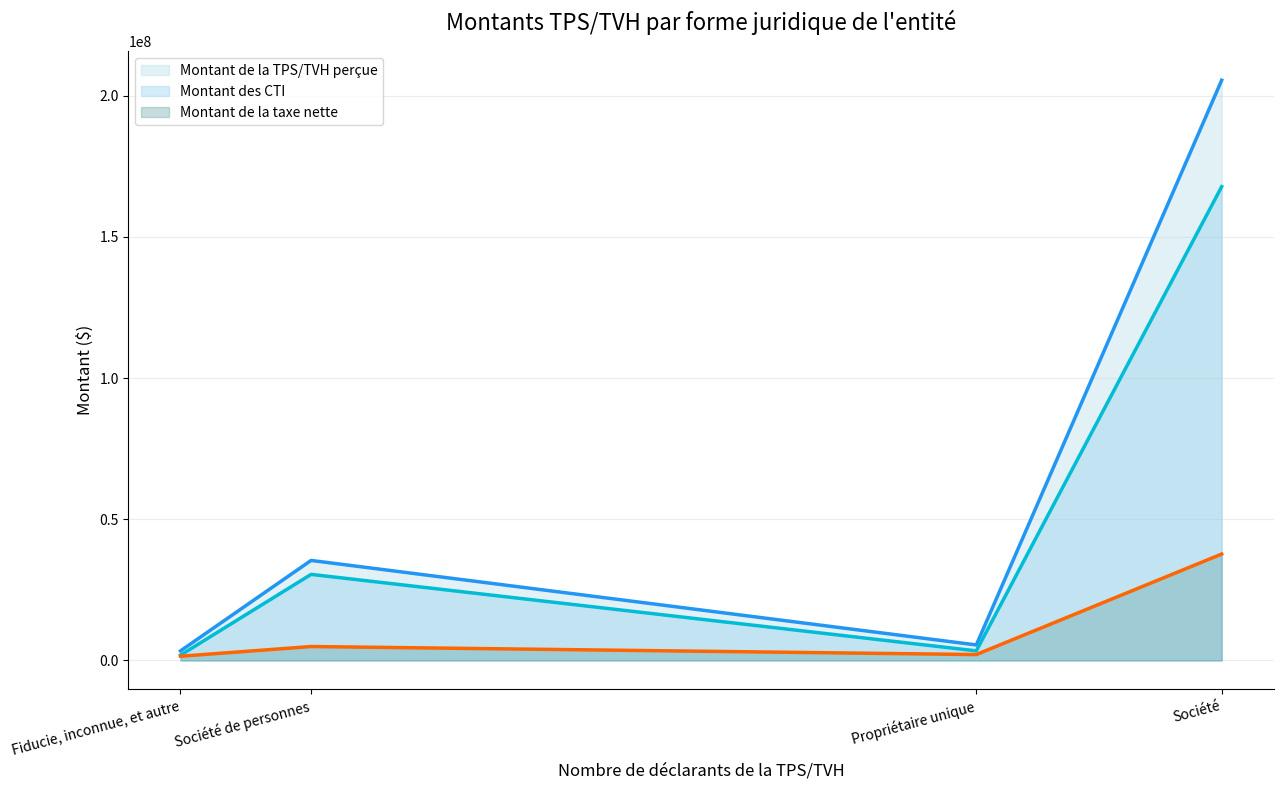

Reading left to right, list all the values displayed in this chart.

Montant de la TPS/TVH perçue (ligne): 3392833	35420105	5499154	205442883
Montant des CTI (ligne): 1889254	30481969	3401987	167759867
Montant de la taxe nette (ligne): 1503579	4938136	2097167	37683016